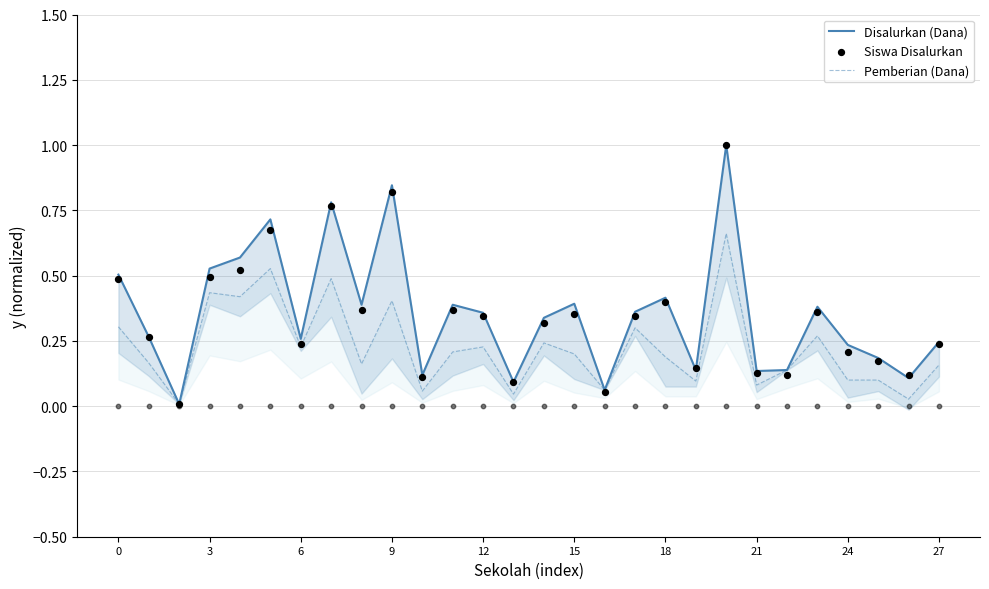

Which series contains the lowest Y value?

Siswa Disalurkan